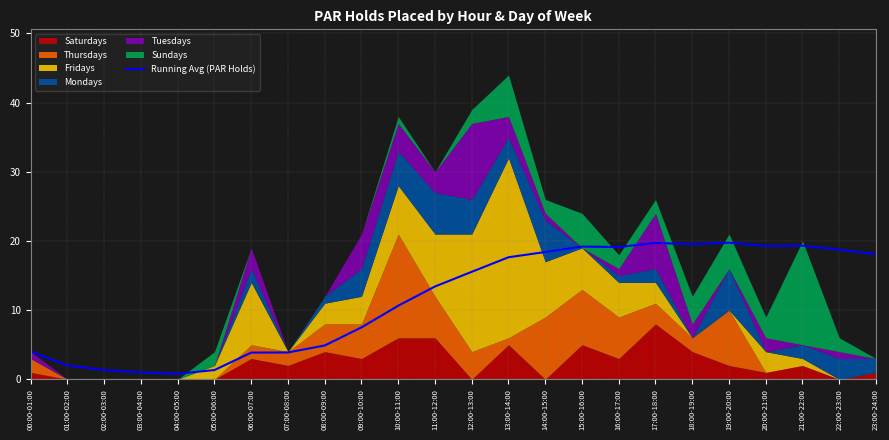

How many data points are less than 15?

12